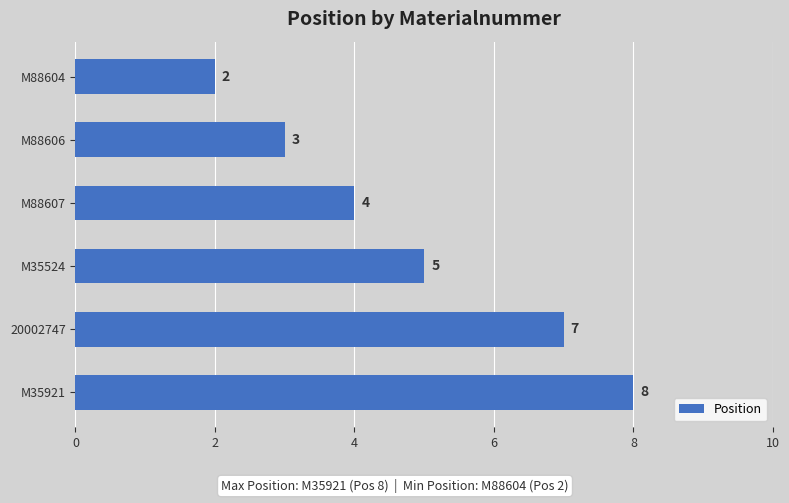

Does the chart contain stacked bars?

No